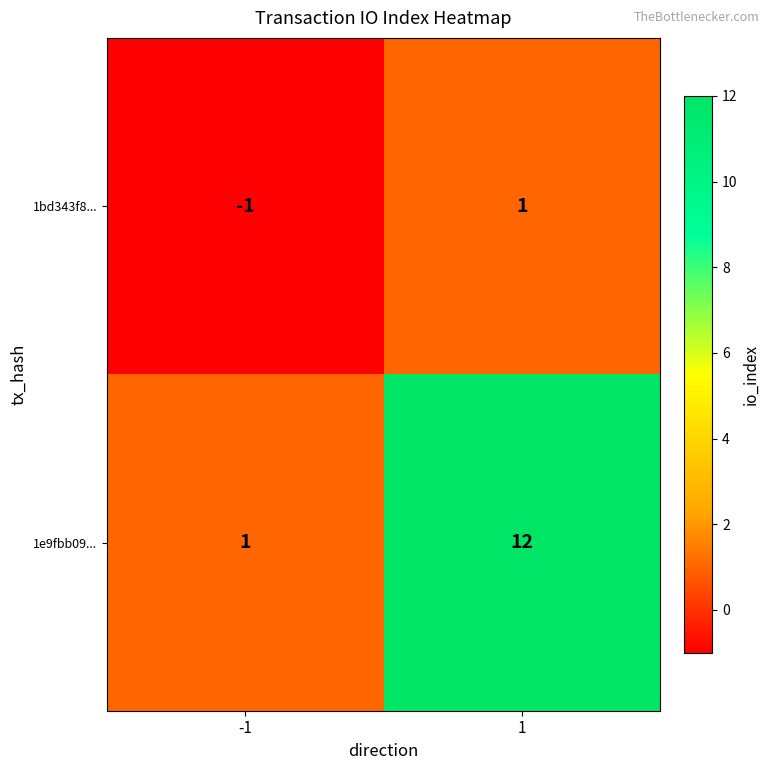

The 1bd343f8... series shows 1 at 1. True or false?

True